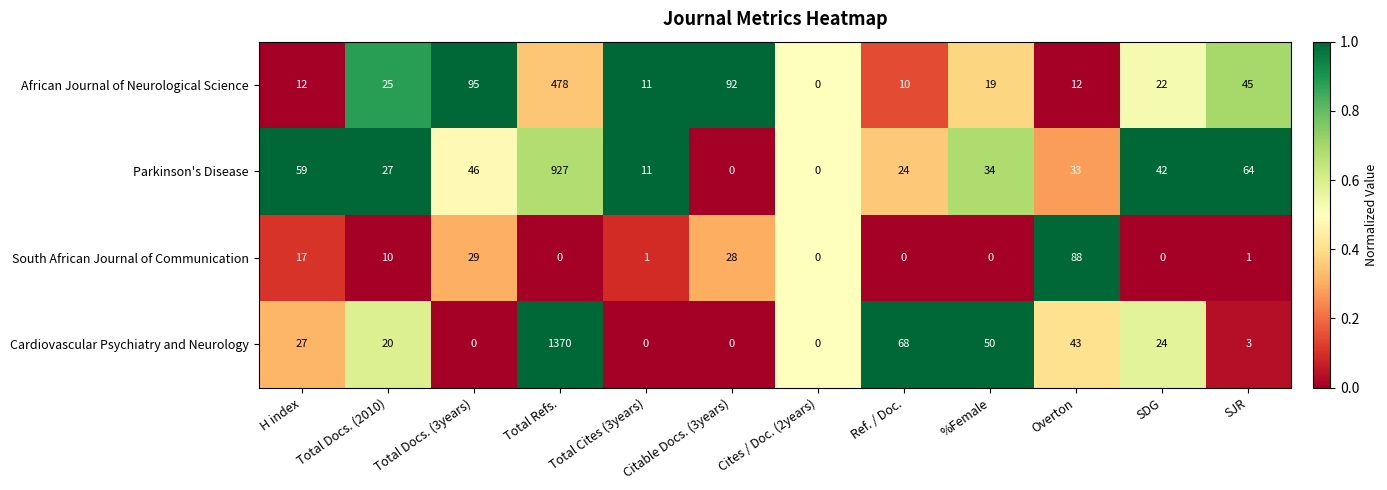

What is the approximate value of African Journal of Neurological Science at Total Refs., to the nearest 50?

500